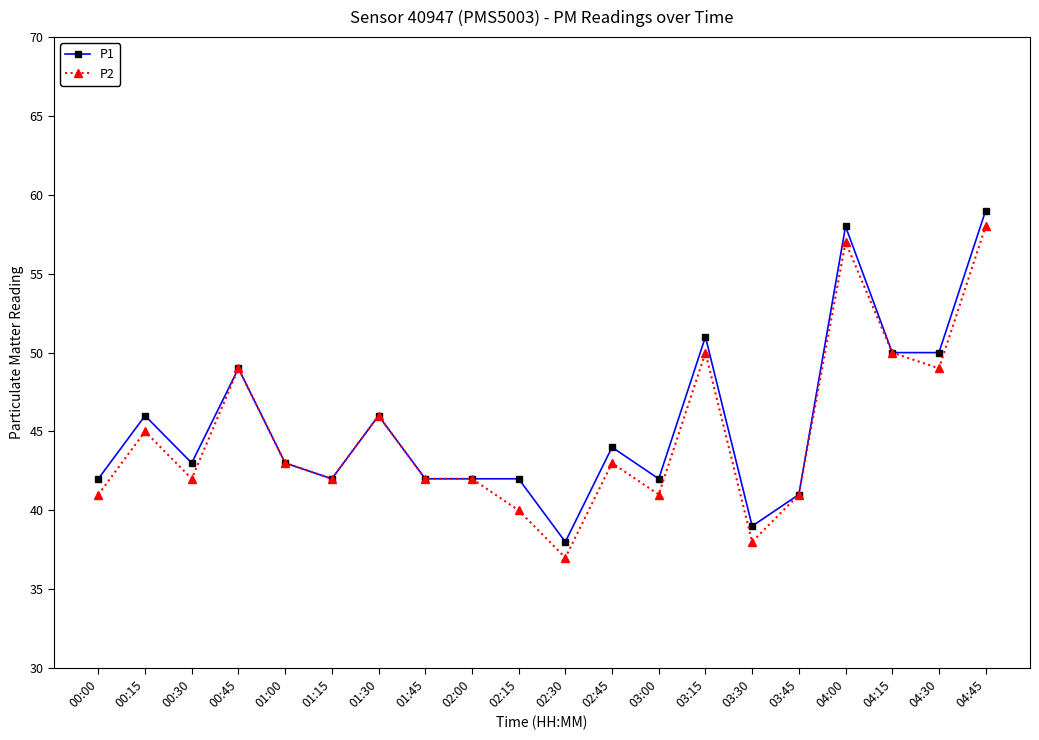

The P2 series shows 64 at 03:45. True or false?

False